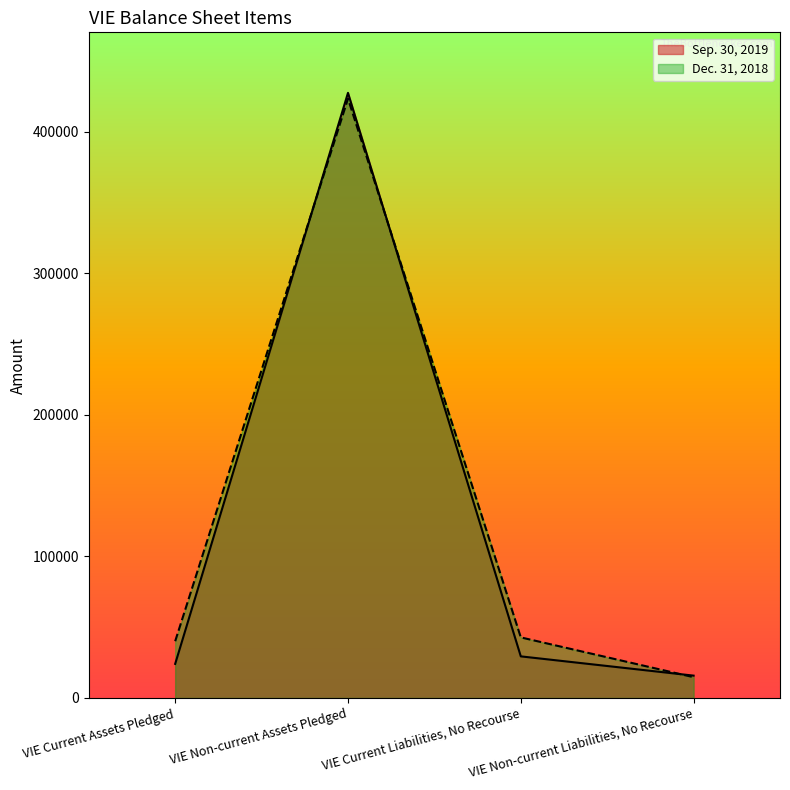

True or false: Dec. 31, 2018 and Sep. 30, 2019 intersect in this chart.

True